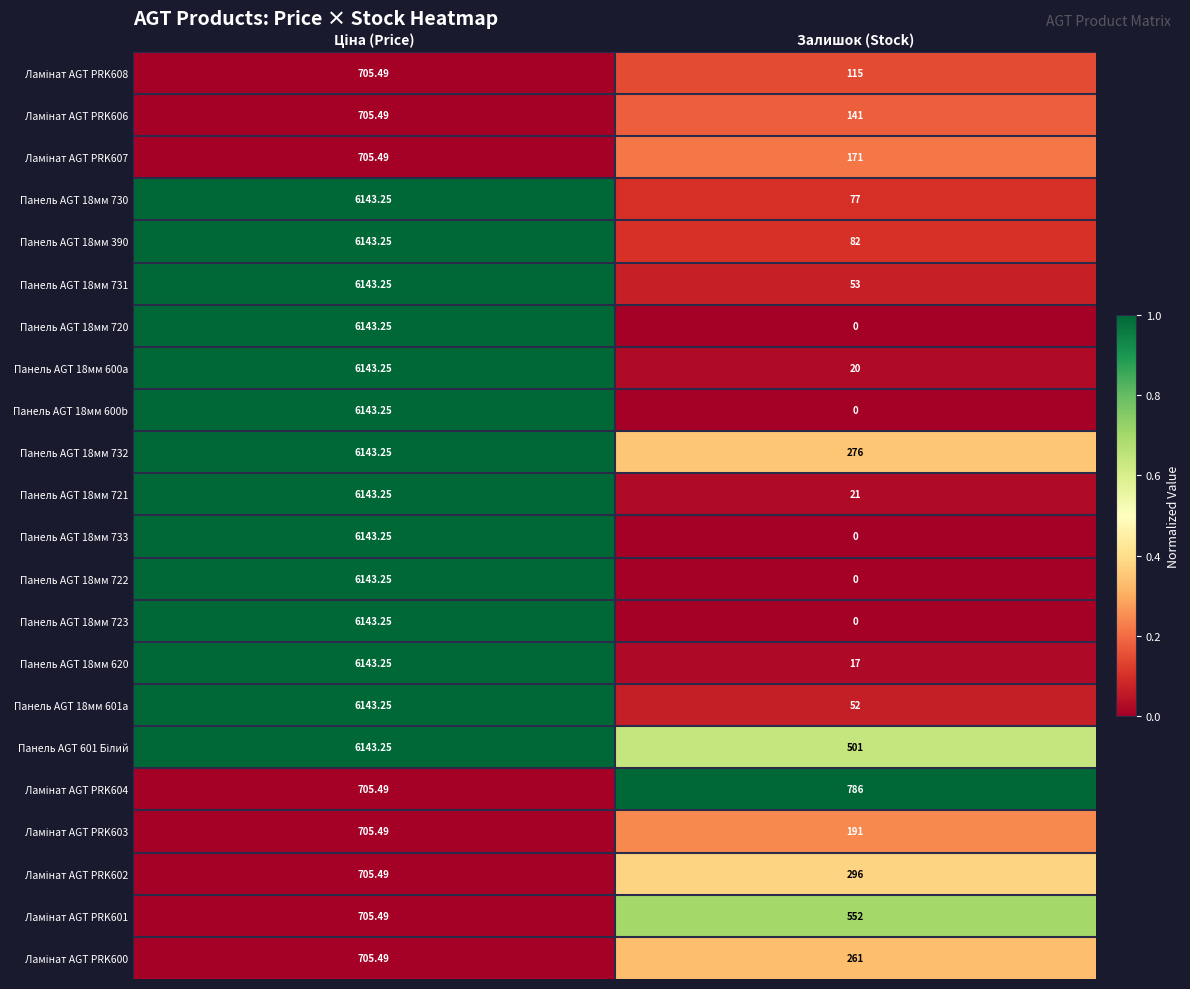

Where is Панель AGT 18мм 620 nearest to the value 3080?

Залишок (Stock)